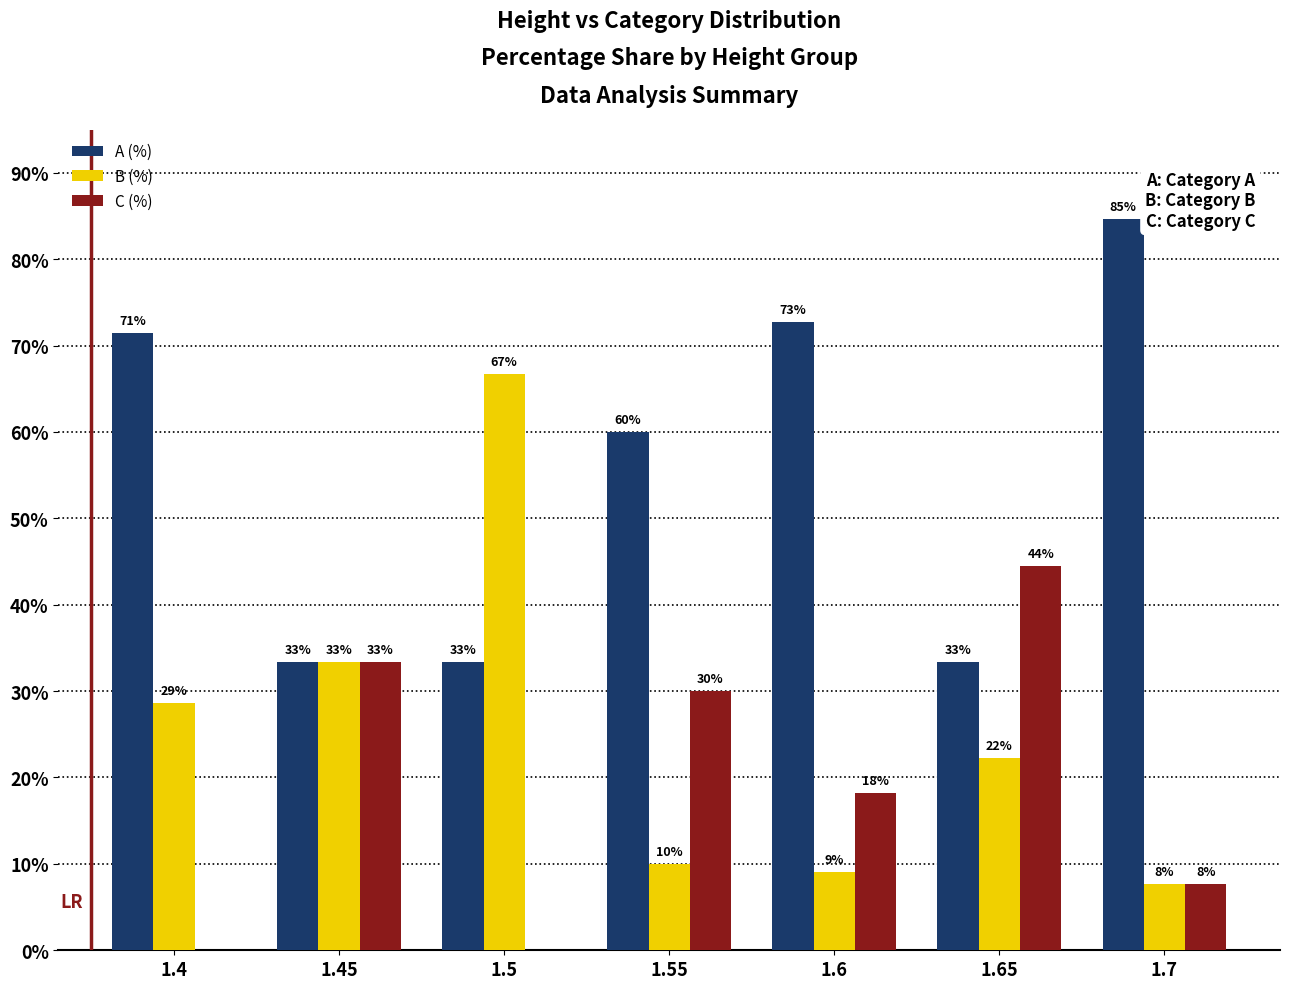

Is the value of B (%) at 1.45 greater than the value of C (%) at 1.6?

Yes